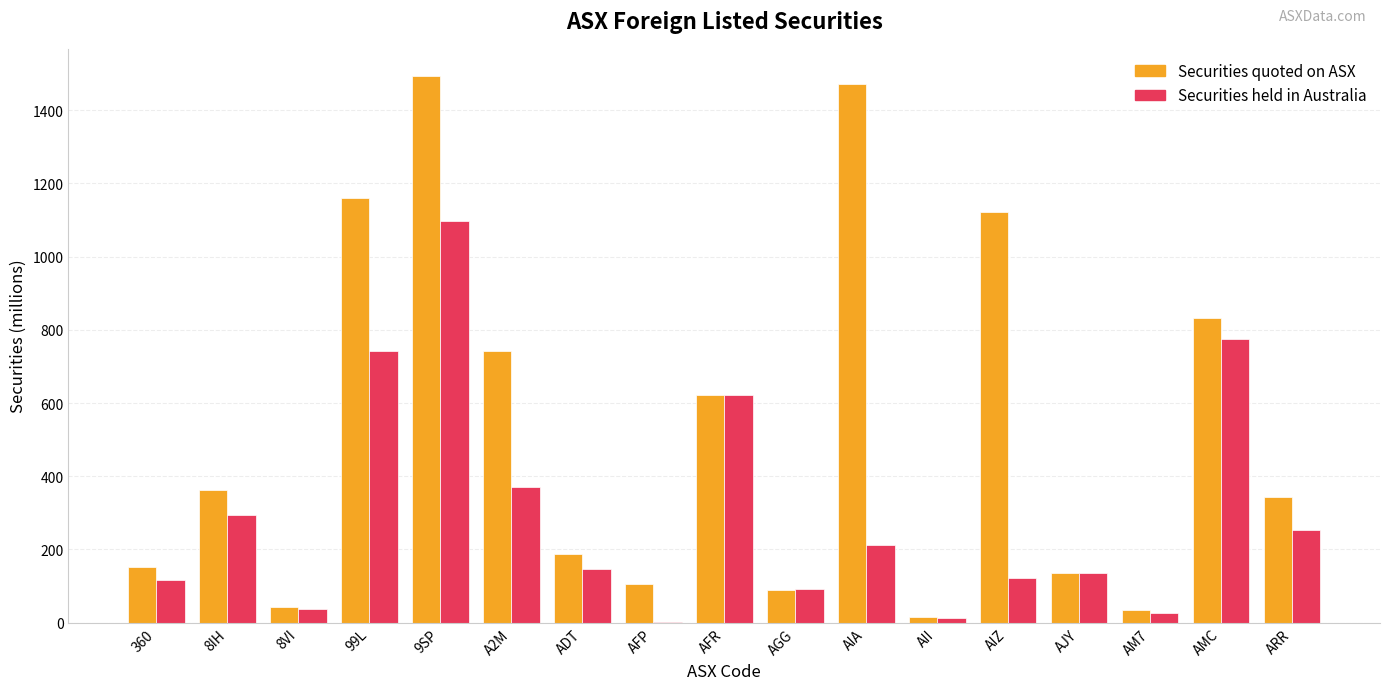

Is the value of Securities held in Australia at AIZ greater than the value of Securities quoted on ASX at ARR?

No